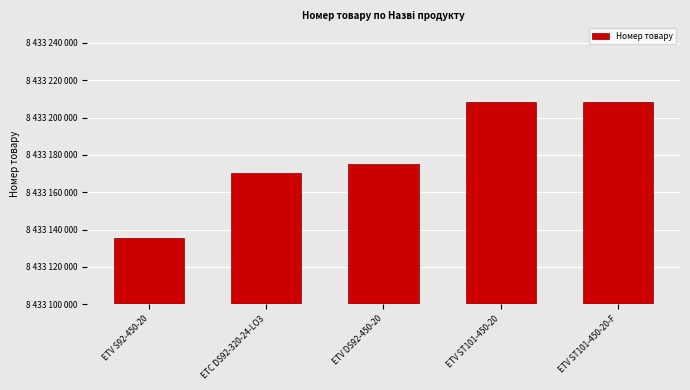

What is the change in value from ETV ST101-450-20 to ETV ST101-450-20-F?

+9